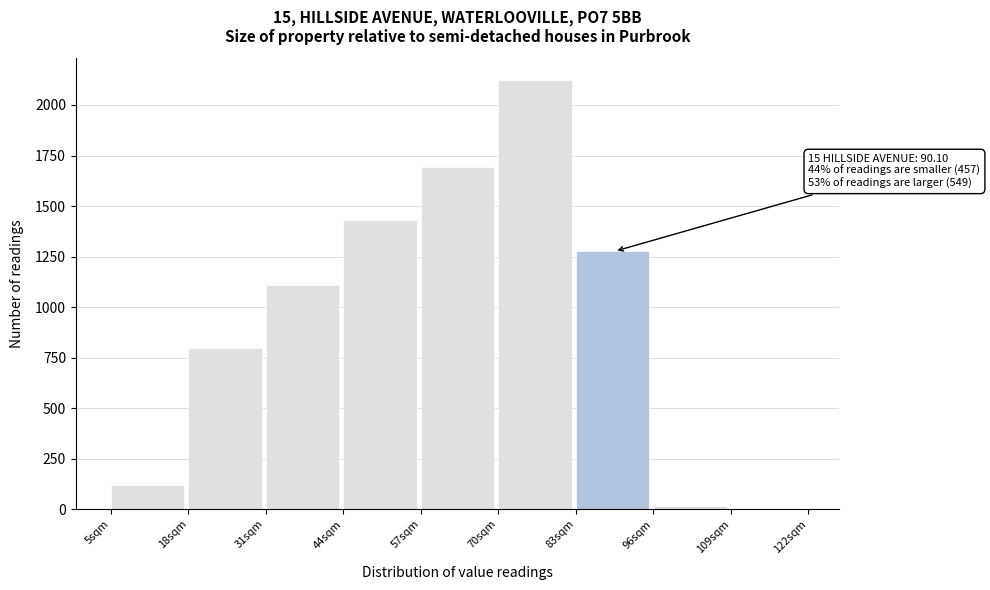

Over which range of the x-axis is the bar tallest?

70 to 83